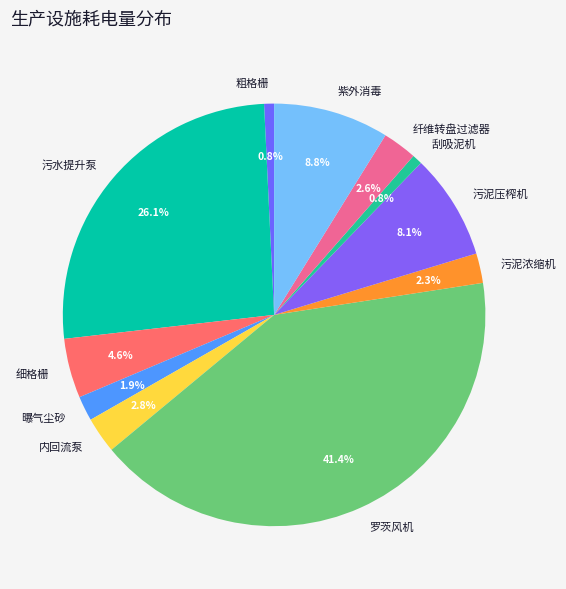

What is the total percentage of 粗格栅 and 曝气尘砂?

2.7%